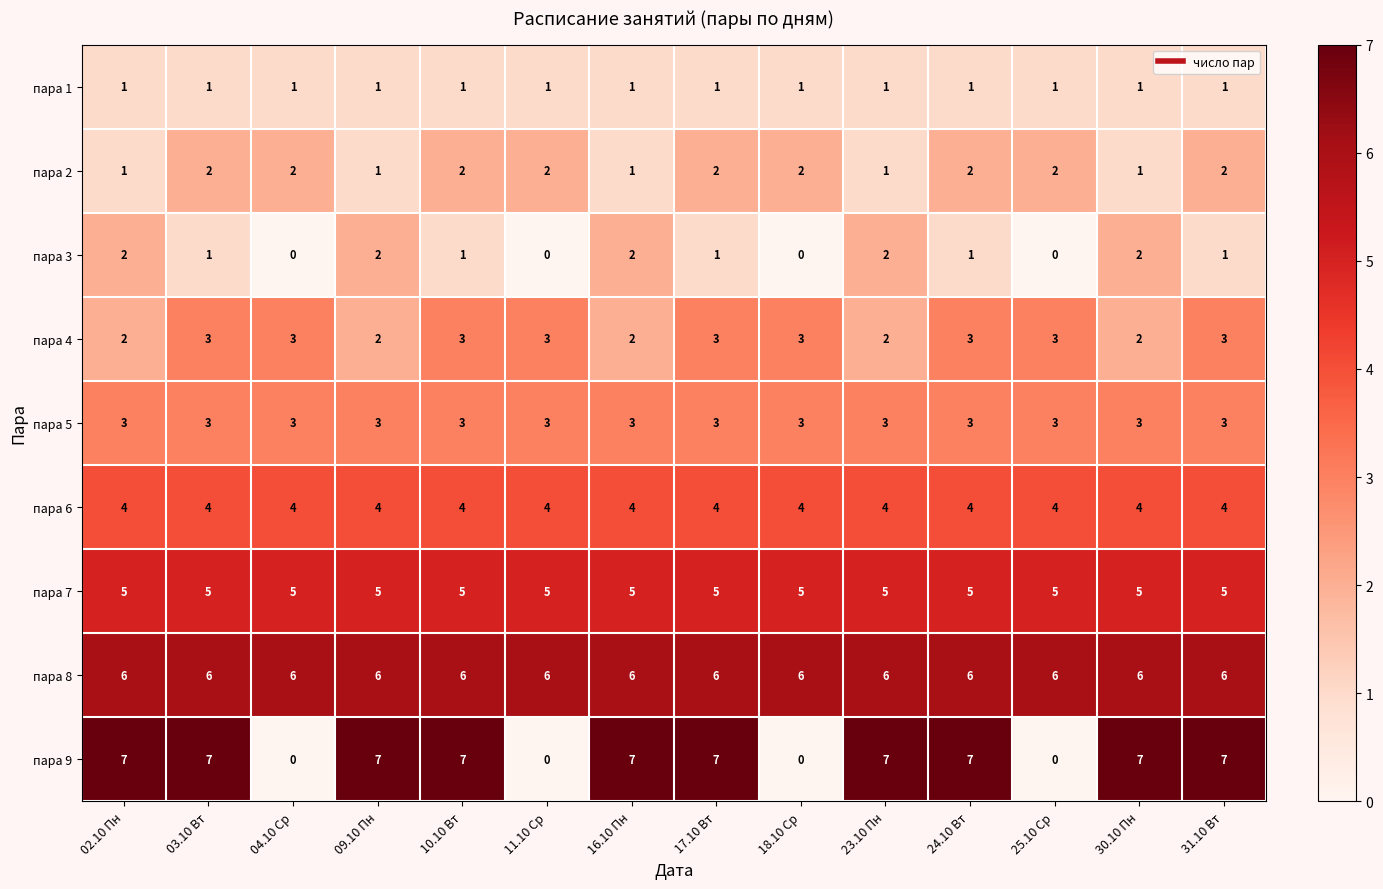

What is the greatest value displayed?

7